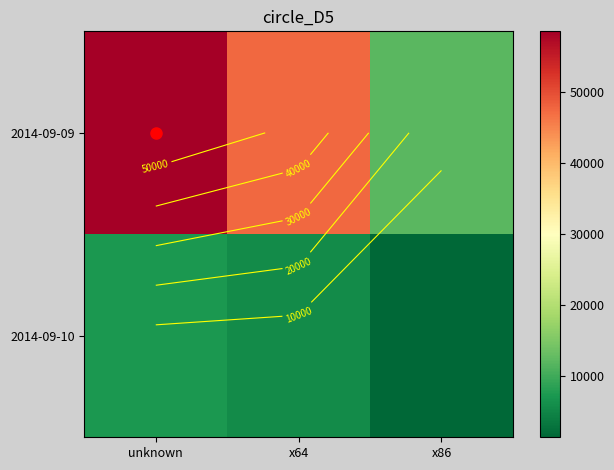

How many series are shown in this chart?

2